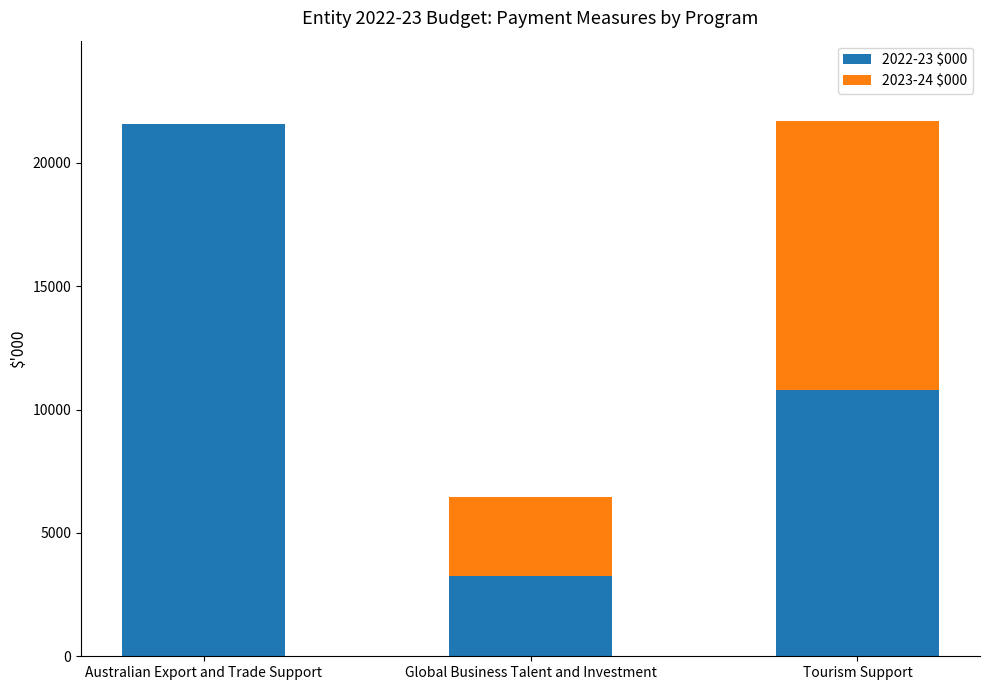

Does the chart contain stacked bars?

Yes